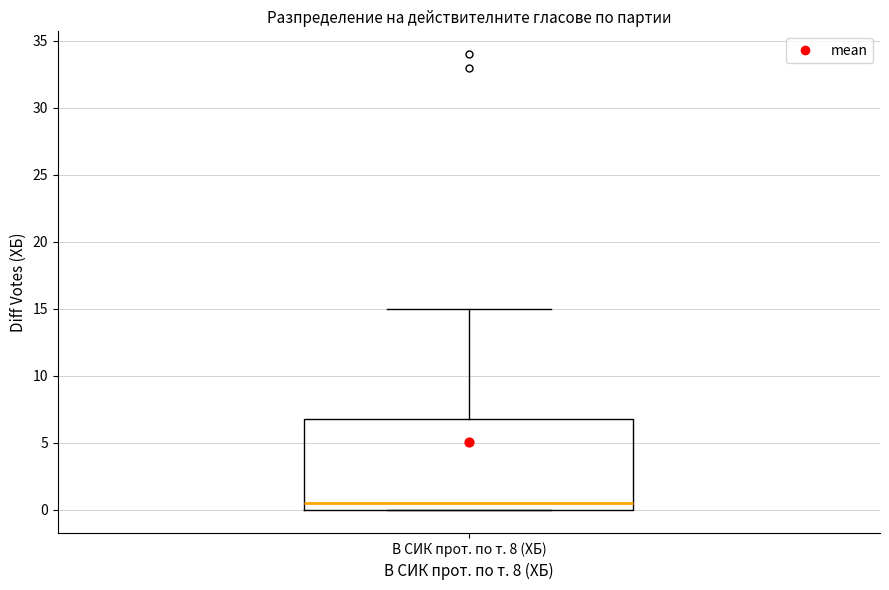

Transcribe this box plot: give where the median line is, the range the box spans, and where the two whiskers end, as read against the y-axis. The values are not printed on the chart, so give them approximately, as read against the axis.

median 0.5, box 0.0 to 7.0, whiskers 0.0 to 15.0